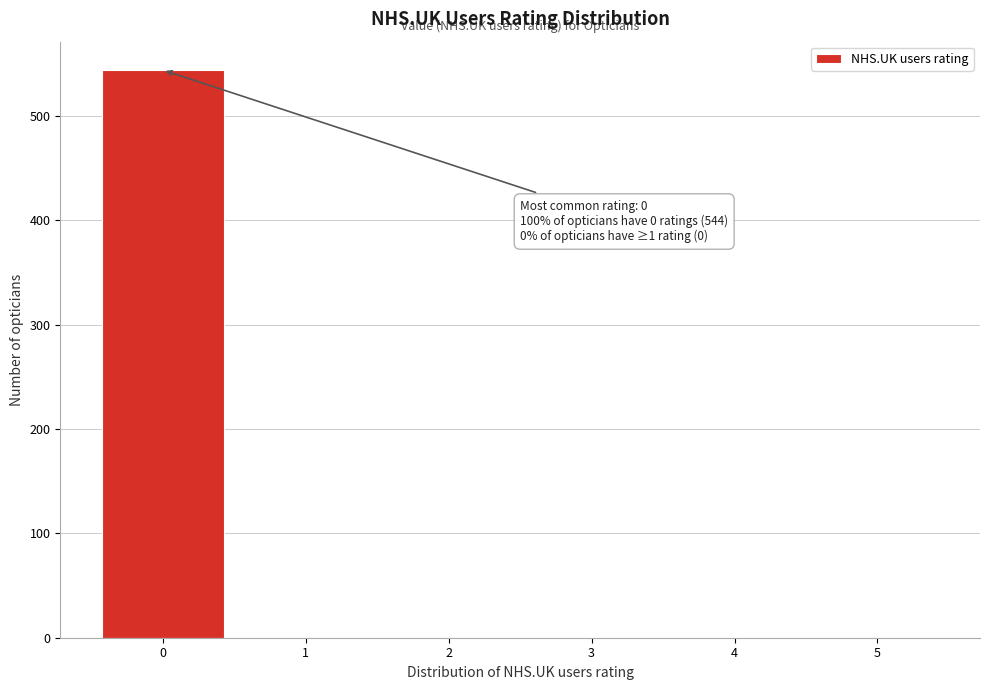

Over which range of the x-axis is the bar tallest?

-0.5 to 0.5